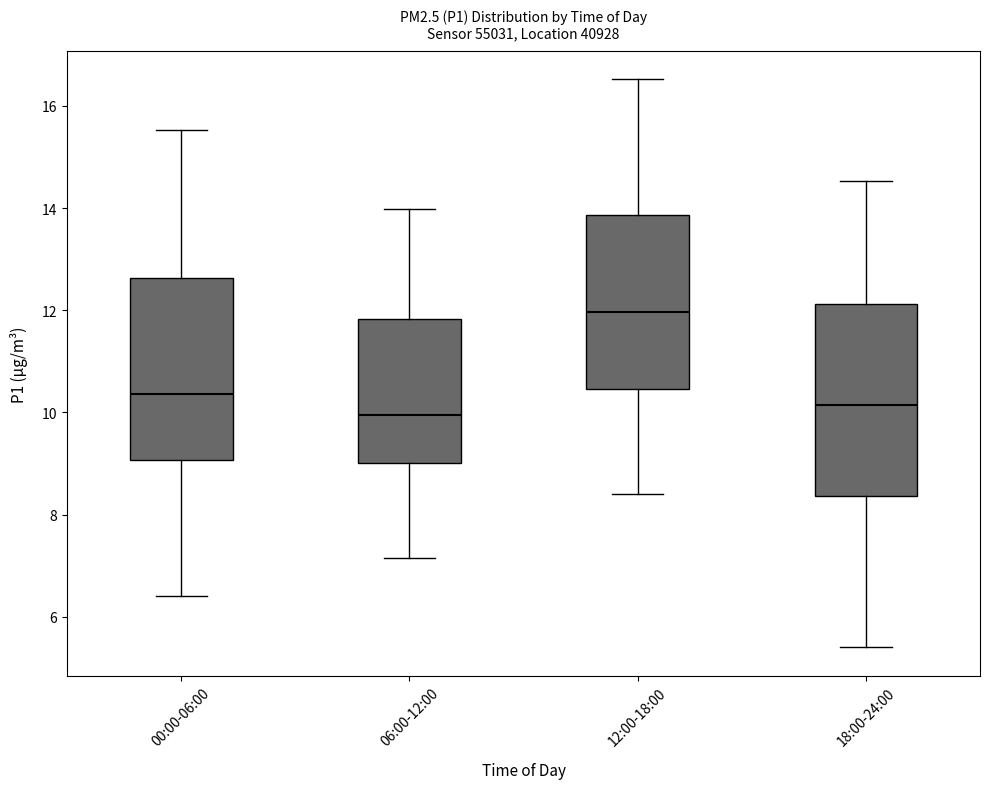

Which box's median line is the highest?

12:00-18:00